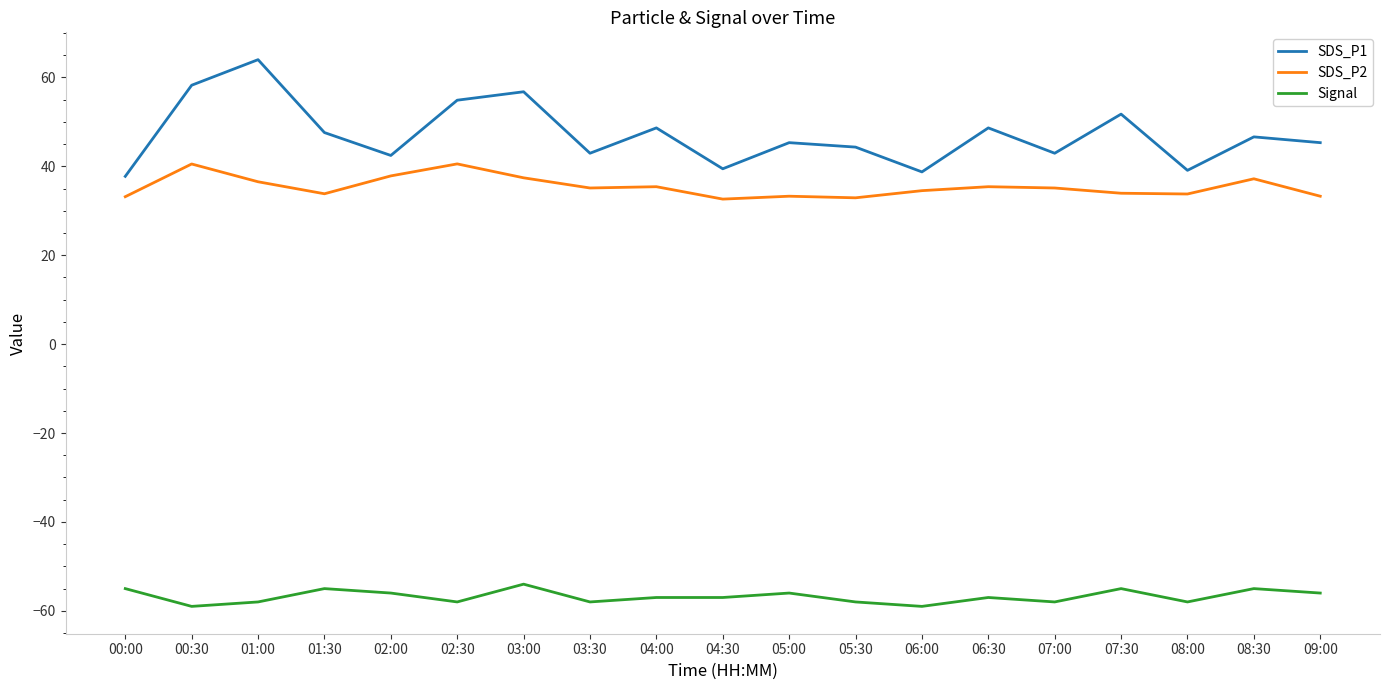

What is the sum of the Signal values at 00:00 and 02:30?

-113.0